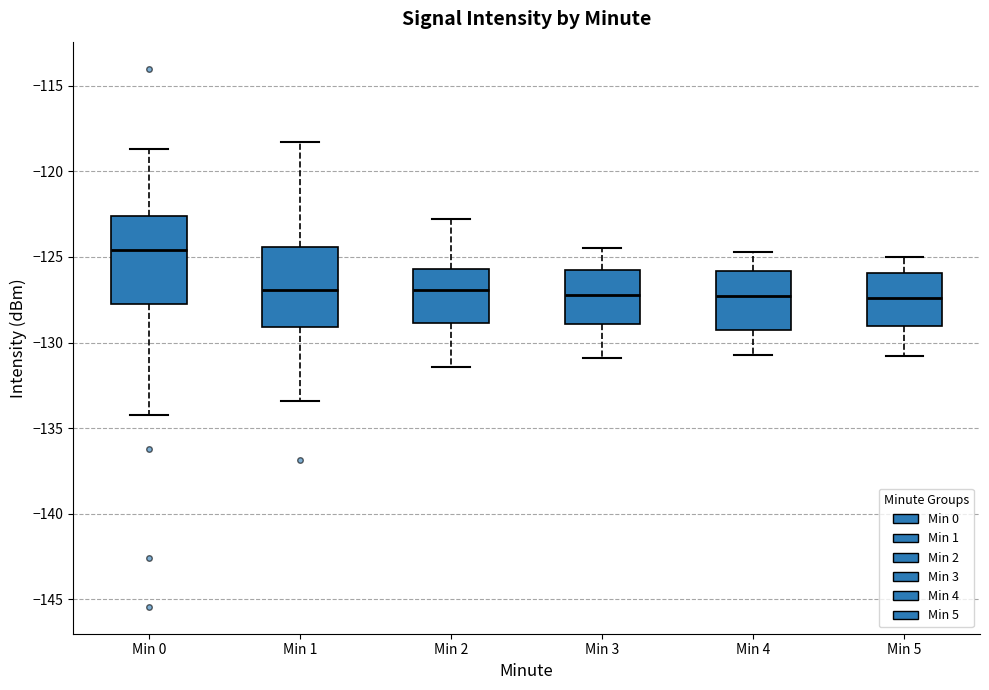

Which box's median line is the highest?

Min 0